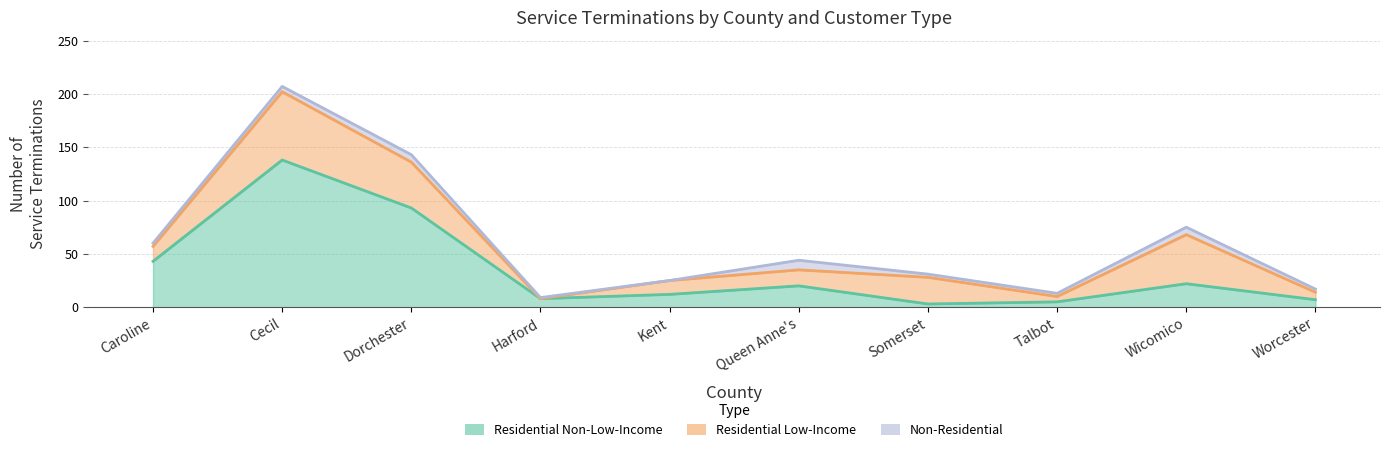

Between Worcester and Harford, which is larger?

Harford